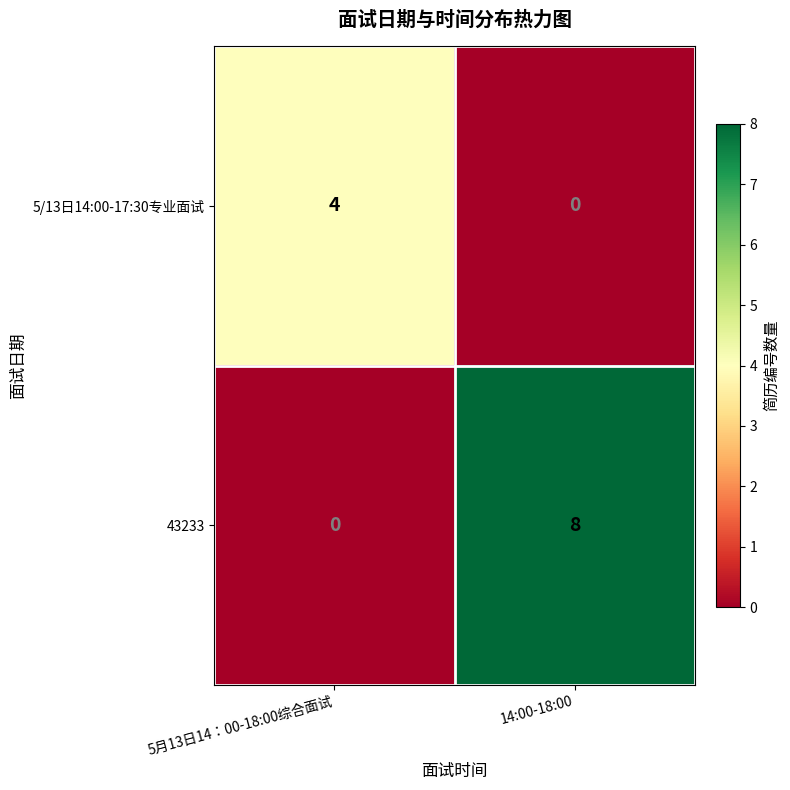

How many values in 5/13日14:00-17:30专业面试 are above zero?

1